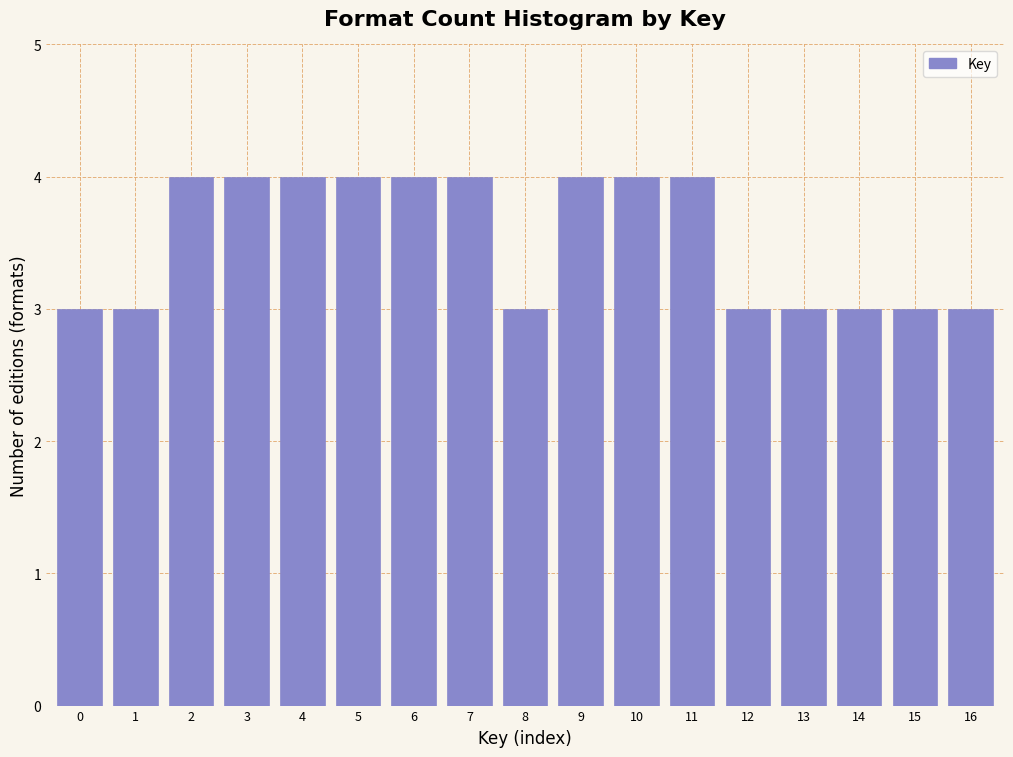

Reading right to left, what are all the values shown in this chart?

3	3	3	3	3	4	4	4	3	4	4	4	4	4	4	3	3